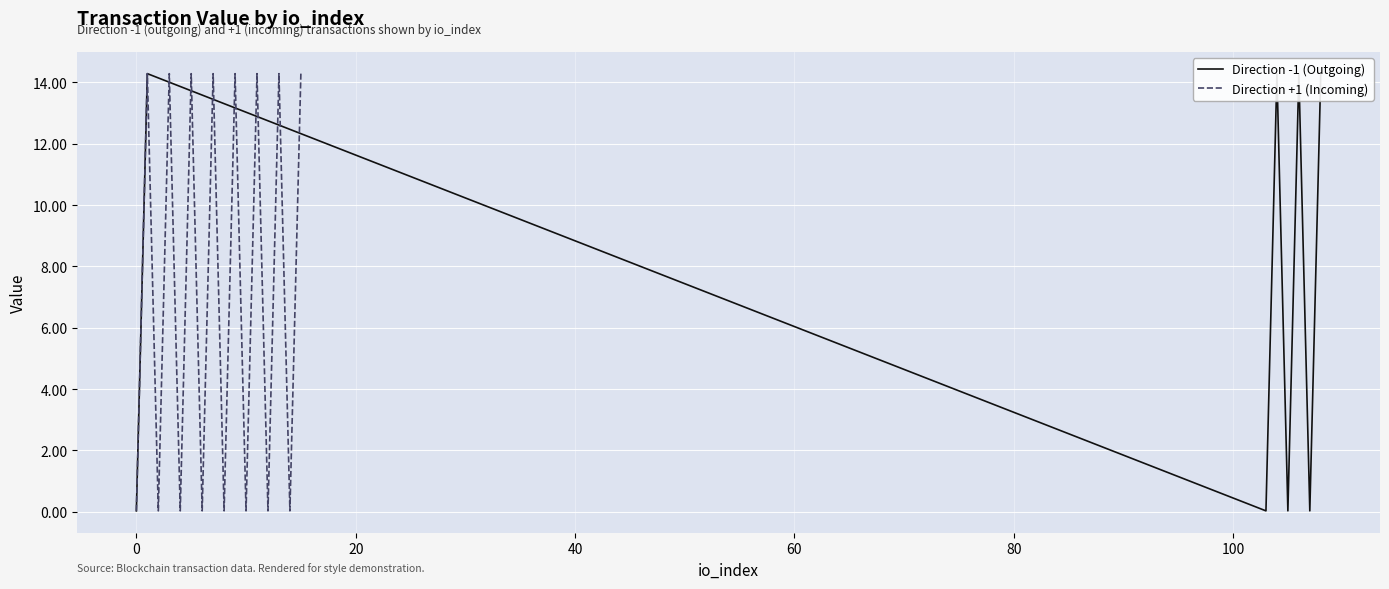

How many interior local peaks (higher than both neighbors) does the data have?

11